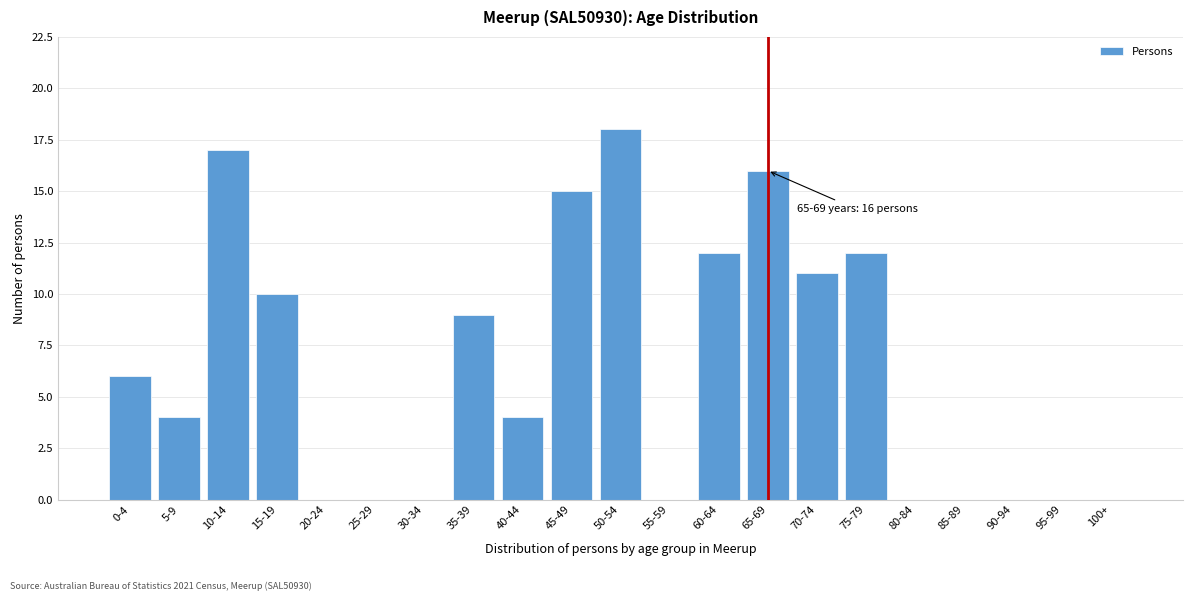

Reading left to right, transcribe all the data shown in this chart.

0-4=6	5-9=4	10-14=17	15-19=10	20-24=0	25-29=0	30-34=0	35-39=9	40-44=4	45-49=15	50-54=18	55-59=0	60-64=12	65-69=16	70-74=11	75-79=12	80-84=0	85-89=0	90-94=0	95-99=0	100+=0